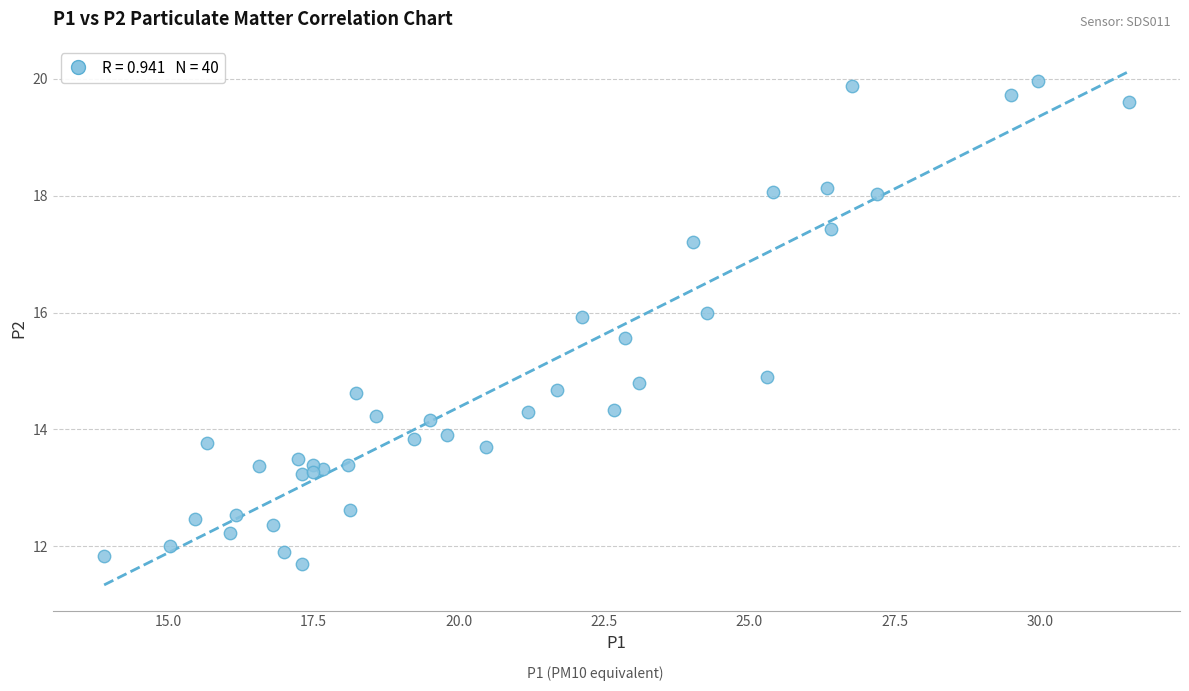

What Y value in the scatter plot is closest to 15?

14.9